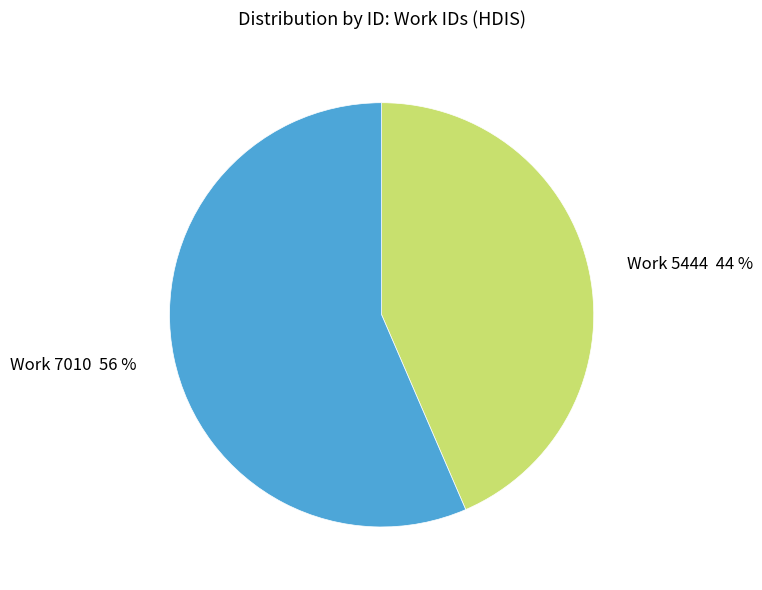

To the nearest percent, what is the average slice percentage?

50%